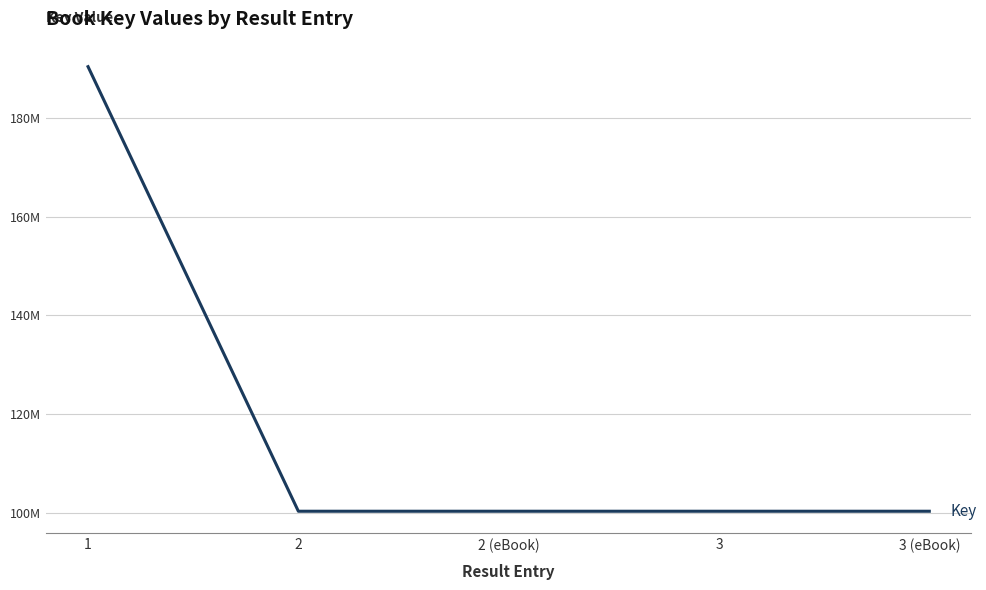

Is this an area chart (filled region under the line)?

No